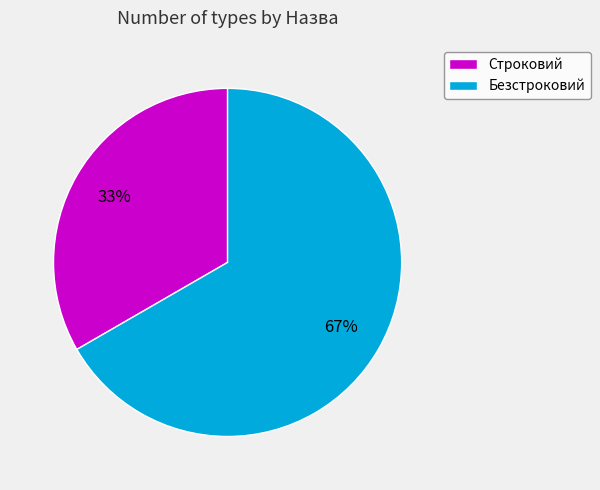

What percentage is the Безстроковий slice, to the nearest percent?

67%